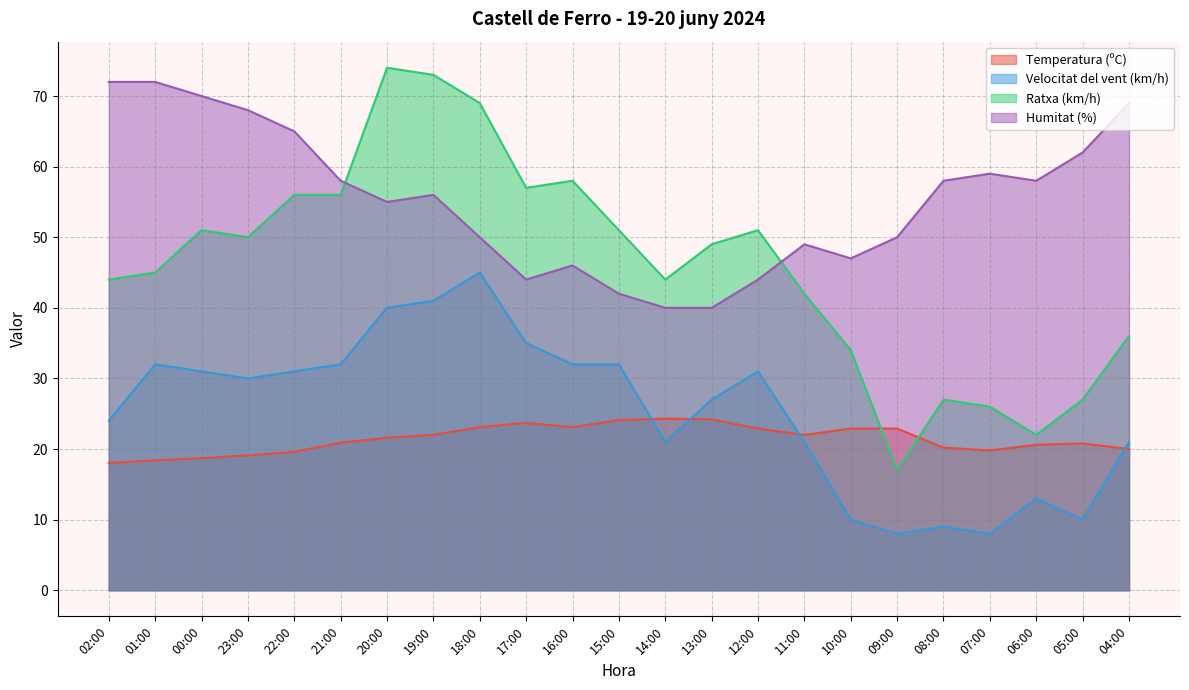

At which category is the sum across all series the highest?

19:00